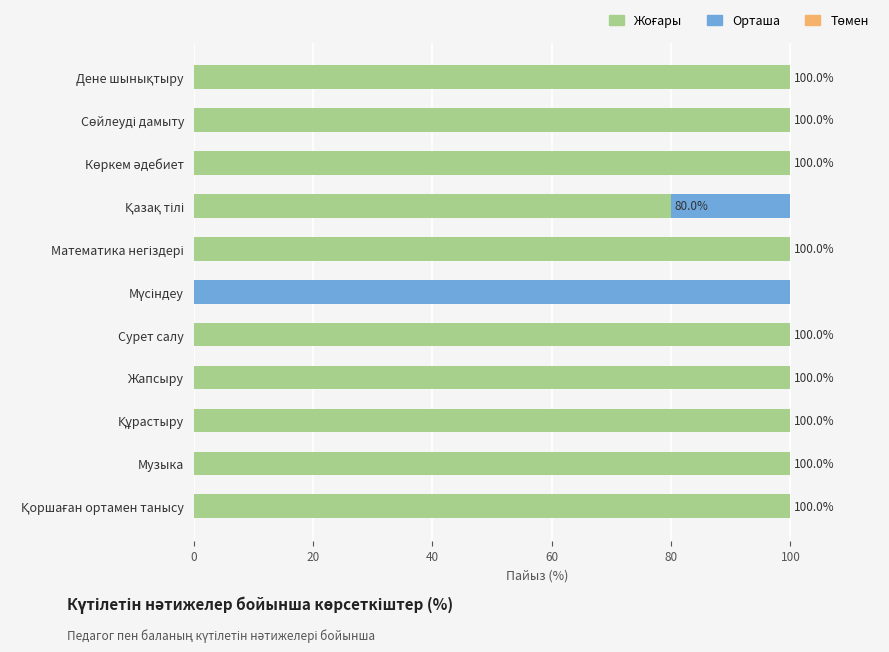

How many distinct data groups are displayed?

2